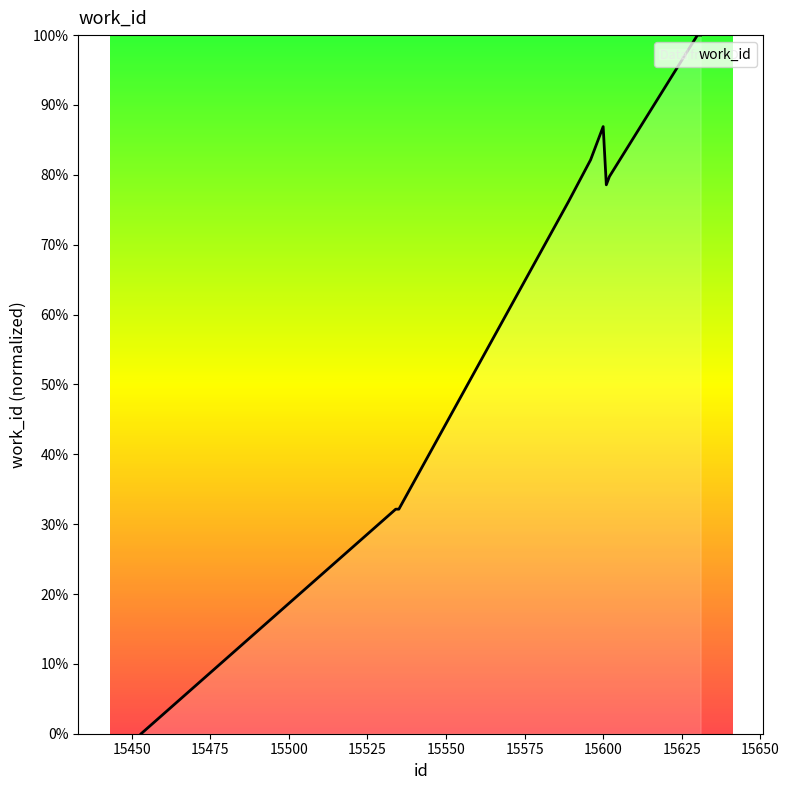

What is the maximum value shown in the chart?

100.0